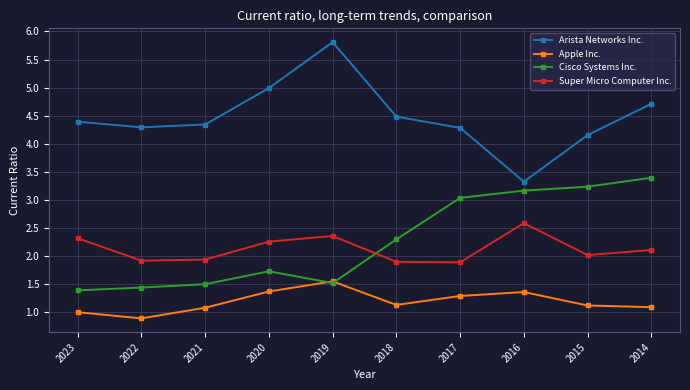

Which label corresponds to the largest value in the chart?

2019